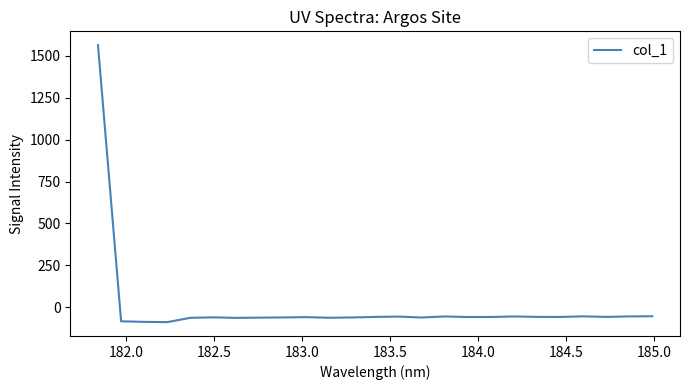

What is the difference between the maximum and minimum values?

1652.0